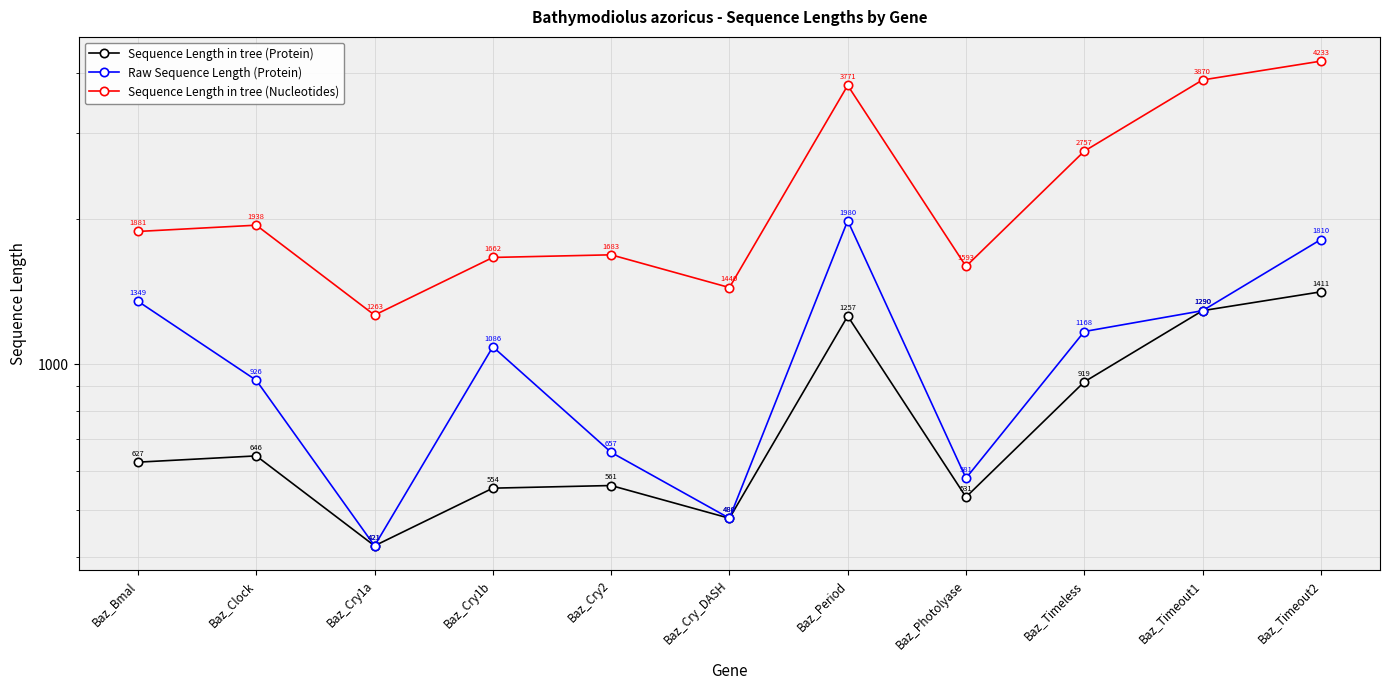

True or false: Sequence Length in tree (Protein) and Sequence Length in tree (Nucleotides) cross at least once.

False